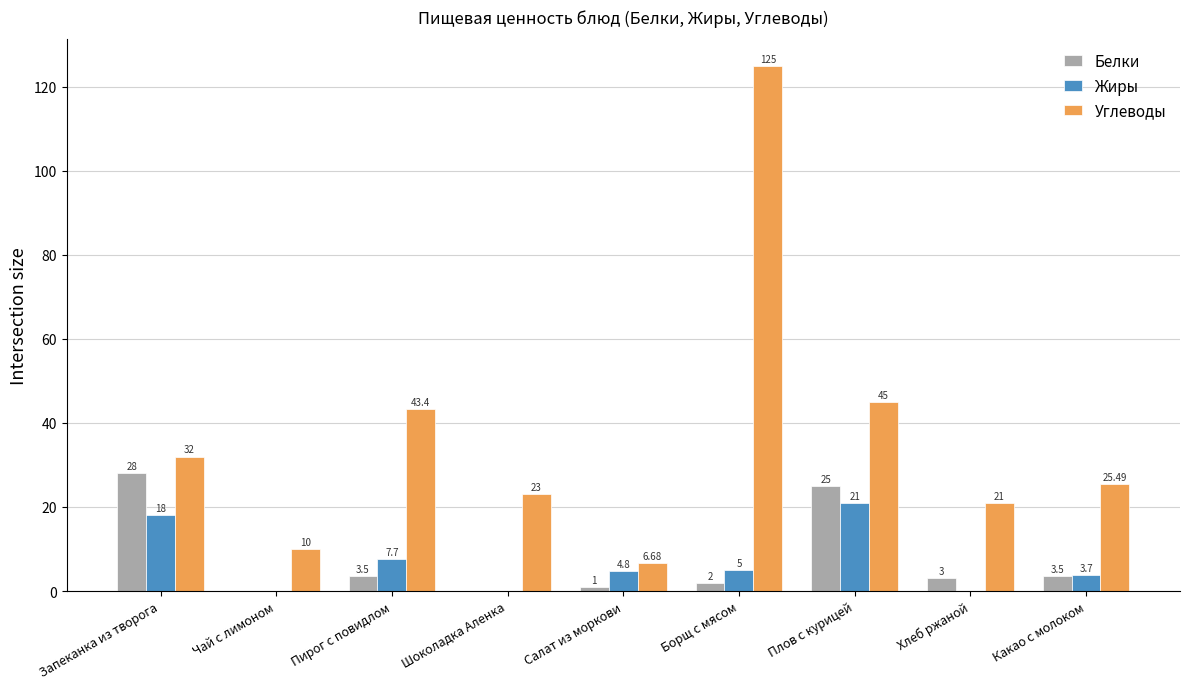

Reading left to right, list all the values displayed in this chart.

Белки: Запеканка из творога=28.0	Чай с лимоном=0.0	Пирог с повидлом=3.5	Шоколадка Аленка=0.0	Салат из моркови=1.0	Борщ с мясом=2.0	Плов с курицей=25.0	Хлеб ржаной=3.0	Какао с молоком=3.5
Жиры: Запеканка из творога=18.0	Чай с лимоном=0.0	Пирог с повидлом=7.7	Шоколадка Аленка=0.0	Салат из моркови=4.8	Борщ с мясом=5.0	Плов с курицей=21.0	Хлеб ржаной=0.0	Какао с молоком=3.7
Углеводы: Запеканка из творога=32.0	Чай с лимоном=10.0	Пирог с повидлом=43.4	Шоколадка Аленка=23.0	Салат из моркови=6.7	Борщ с мясом=125.0	Плов с курицей=45.0	Хлеб ржаной=21.0	Какао с молоком=25.5